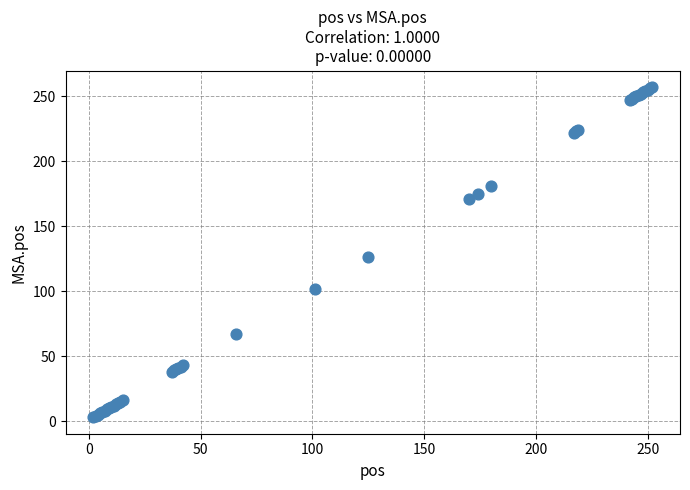

What Y value in the scatter plot is closest to 130?

126